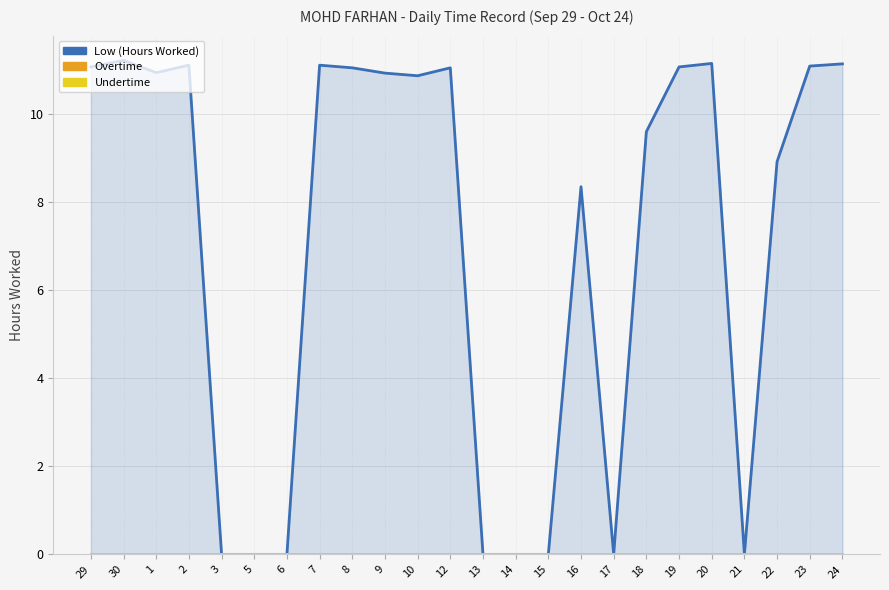

True or false: Overtime and Low (Hours Worked) intersect in this chart.

False